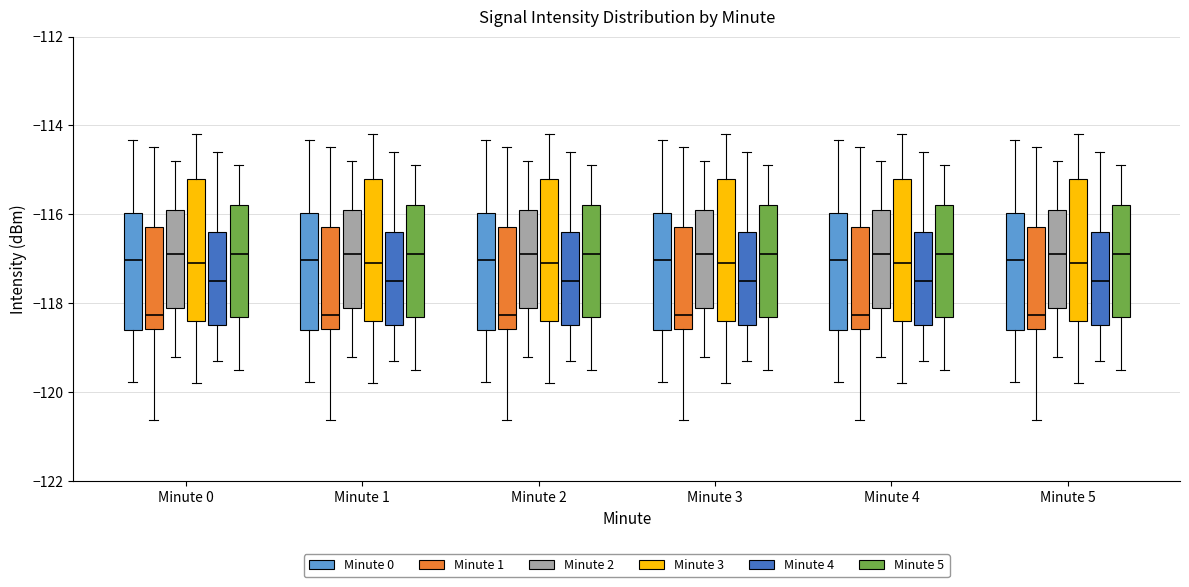

Where is the upper edge of the box for Minute 3 (Minute 0) on the y-axis? The values are not printed on the chart, so give them approximately, as read against the axis.

-116.0